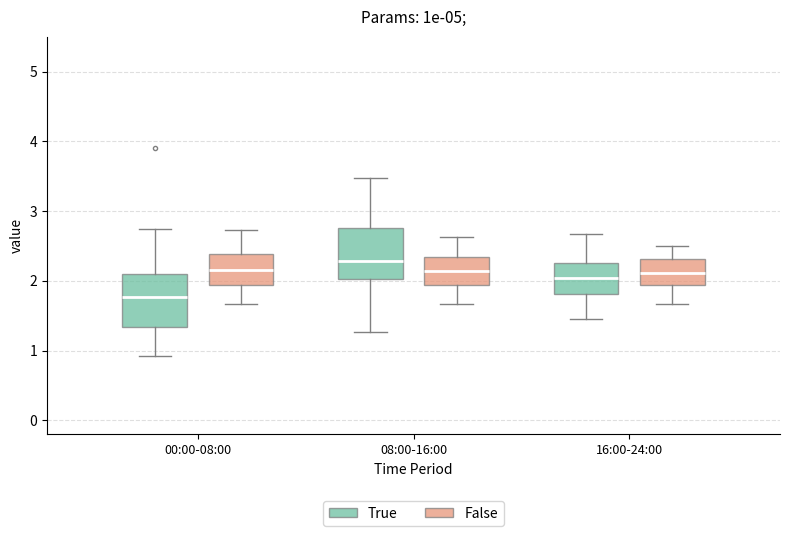

Where is the lower edge of the box for 16:00-24:00 (True) on the y-axis? The values are not printed on the chart, so give them approximately, as read against the axis.

1.8